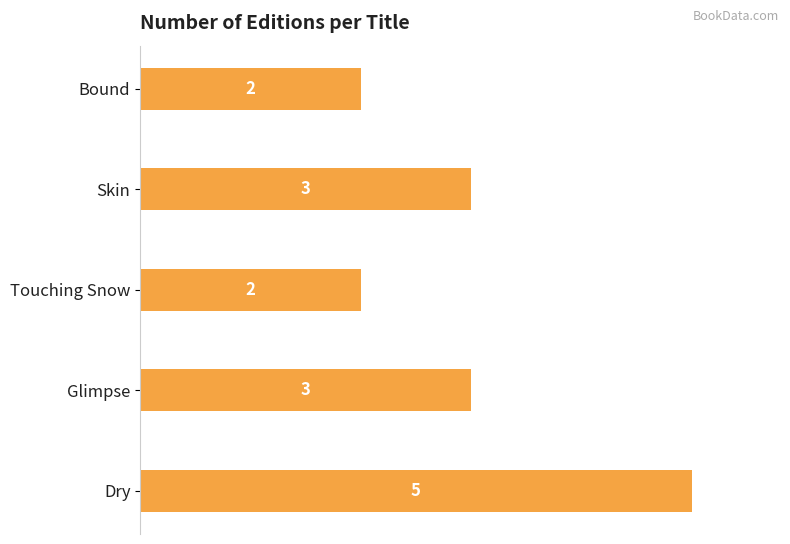

True or false: the data shows 7 at Dry.

False